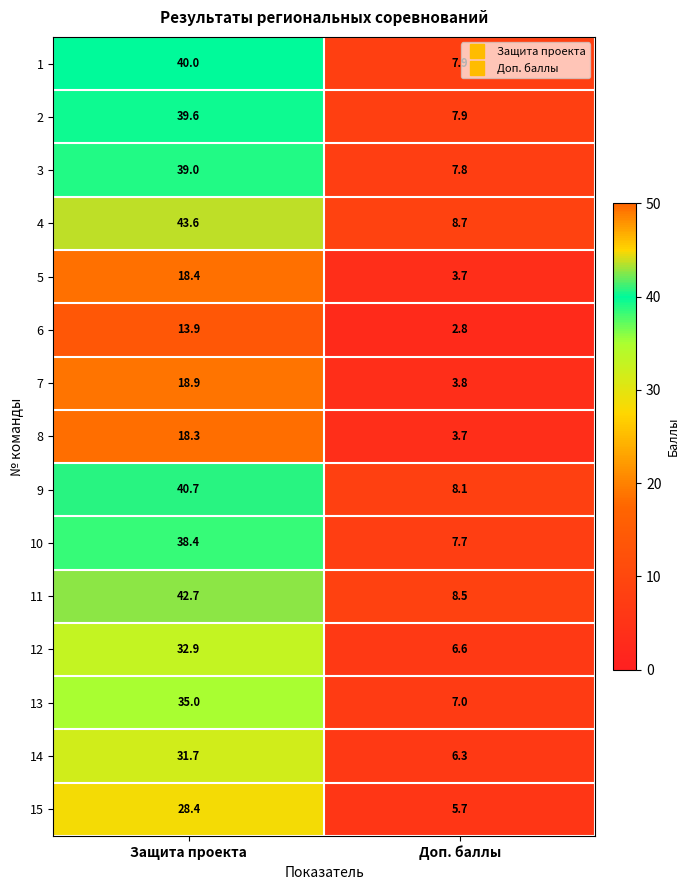

How many series are shown in this chart?

15